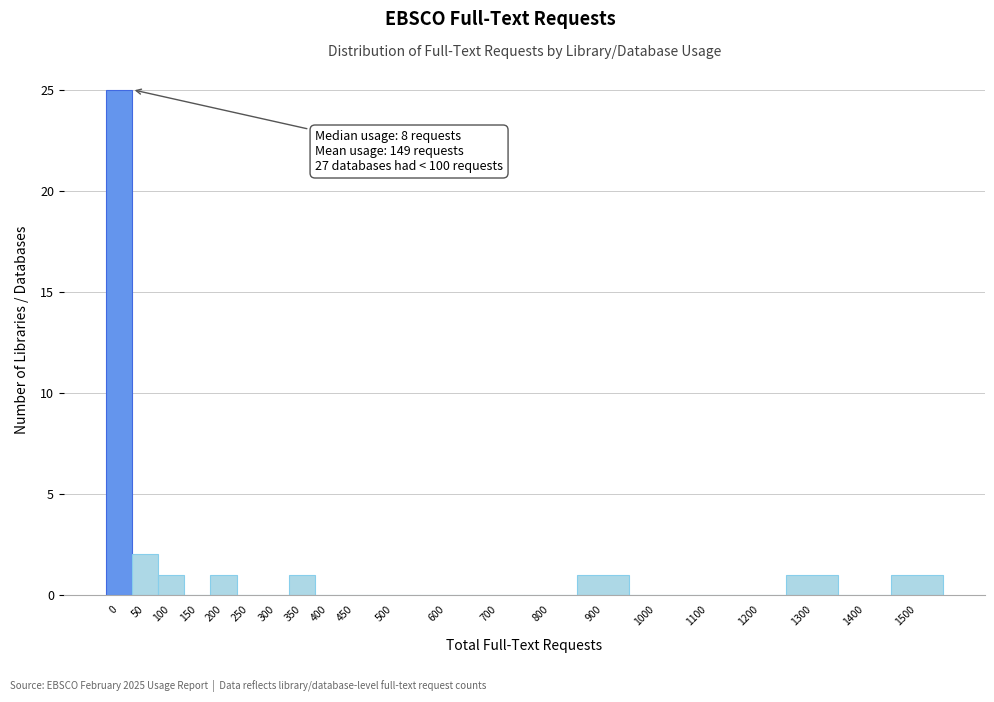

Reading left to right, extract all data points from this chart.

0=25	50=2	100=1	150=0	200=1	250=0	300=0	350=1	400=0	450=0	500=0	600=0	700=0	800=0	900=1	1000=0	1100=0	1200=0	1300=1	1400=0	1500=1